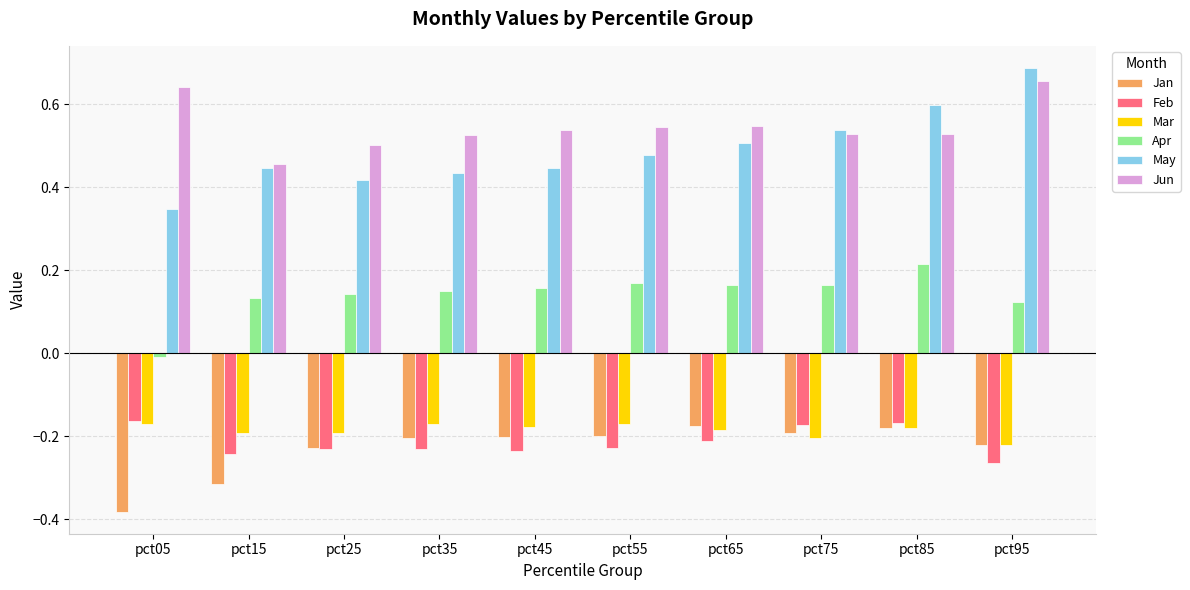

What are all the series names shown in the legend?

Jan, Feb, Mar, Apr, May, Jun